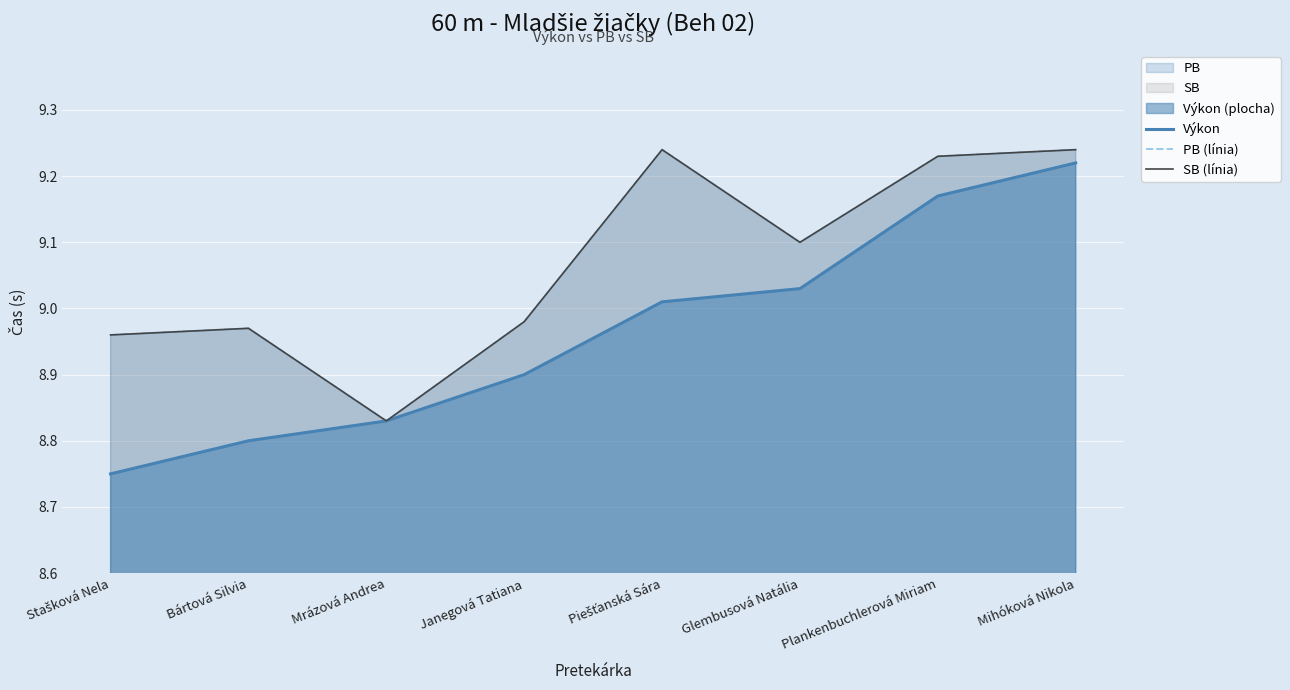

What is the label of the 1st point from the right?

Mihóková Nikola